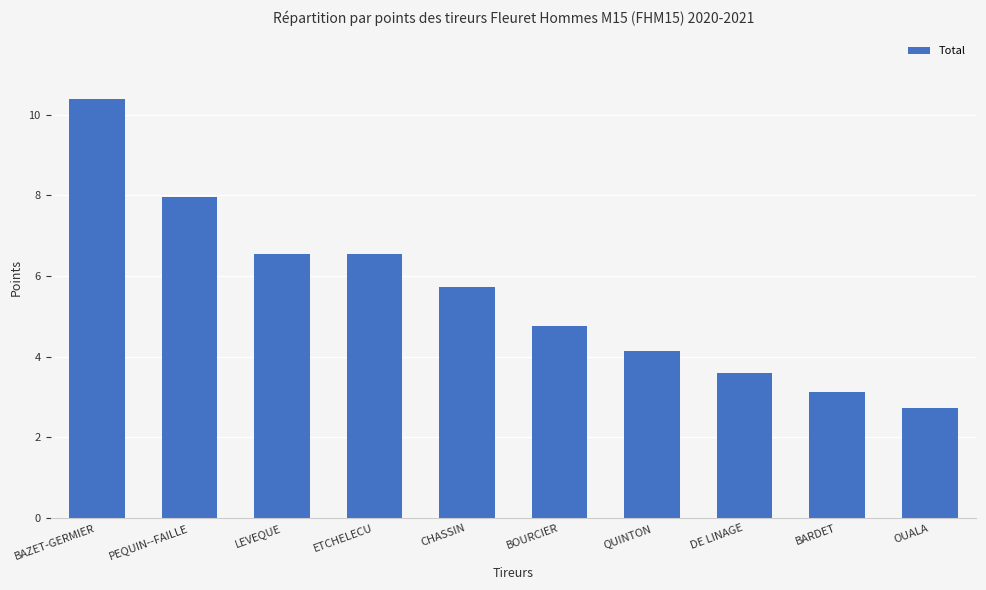

What is the ratio of the value at BOURCIER to the value at DE LINAGE?

1.3